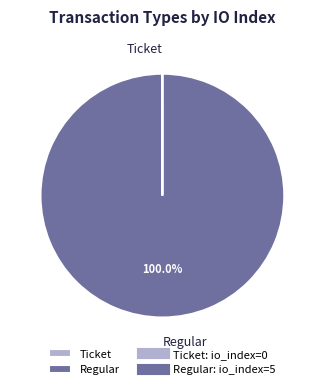

What is the largest slice in the pie chart?

Regular